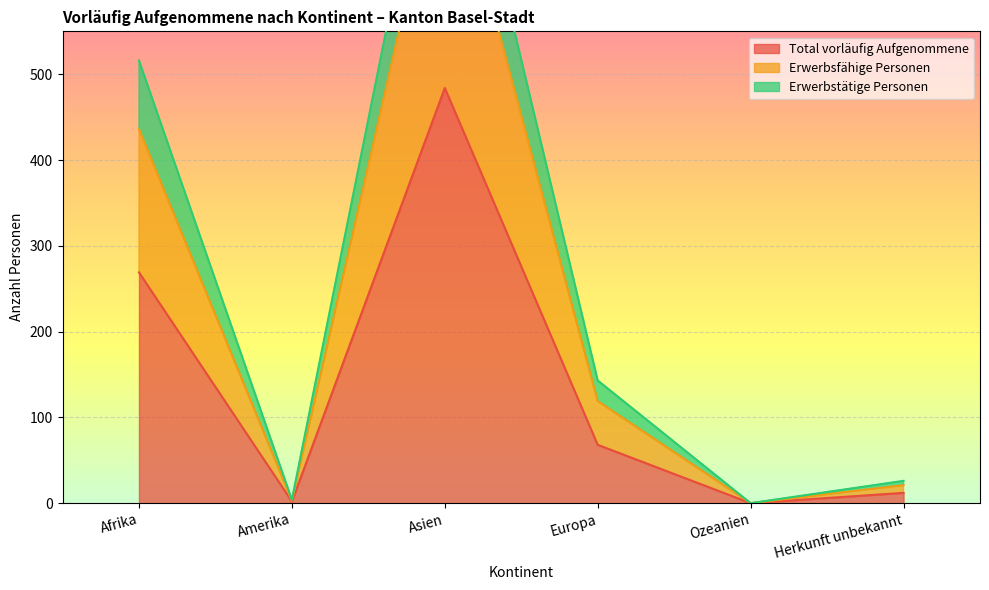

Reading right to left, extract all data points from this chart.

Total vorläufig Aufgenommene: Herkunft unbekannt=12	Ozeanien=0	Europa=68	Asien=484	Amerika=2	Afrika=269
Erwerbsfähige Personen: Herkunft unbekannt=21	Ozeanien=0	Europa=119	Asien=785	Amerika=3	Afrika=436
Erwerbstätige Personen: Herkunft unbekannt=26	Ozeanien=0	Europa=143	Asien=891	Amerika=4	Afrika=516